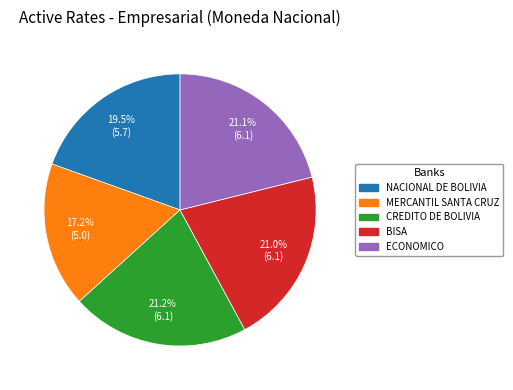

Approximately how many times larger is the value at CREDITO DE BOLIVIA compared to NACIONAL DE BOLIVIA?

1.1